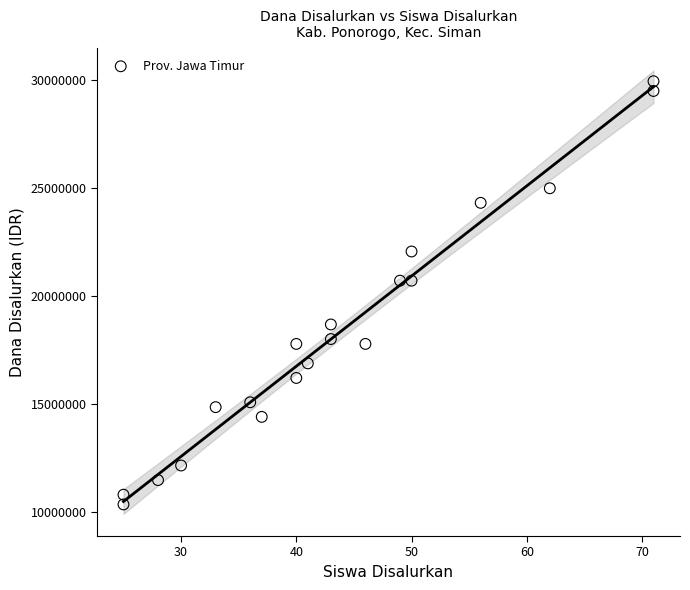

What is the range of X values (max minus min)?

46